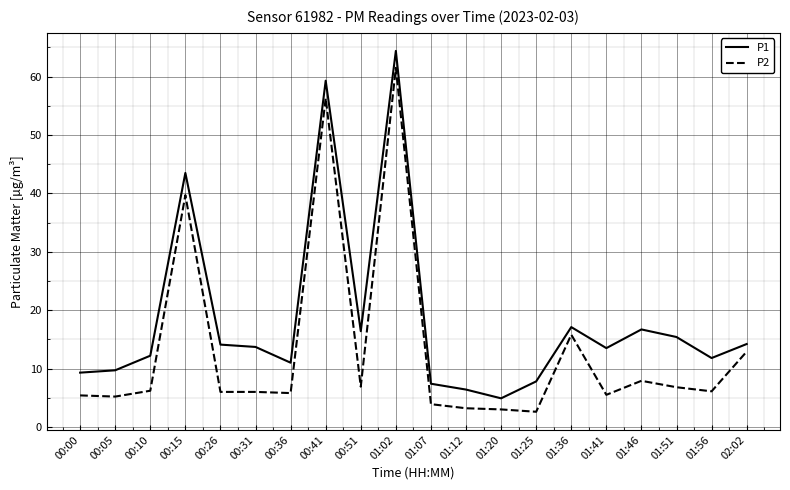

At which label does P1 first exceed 13?

00:15